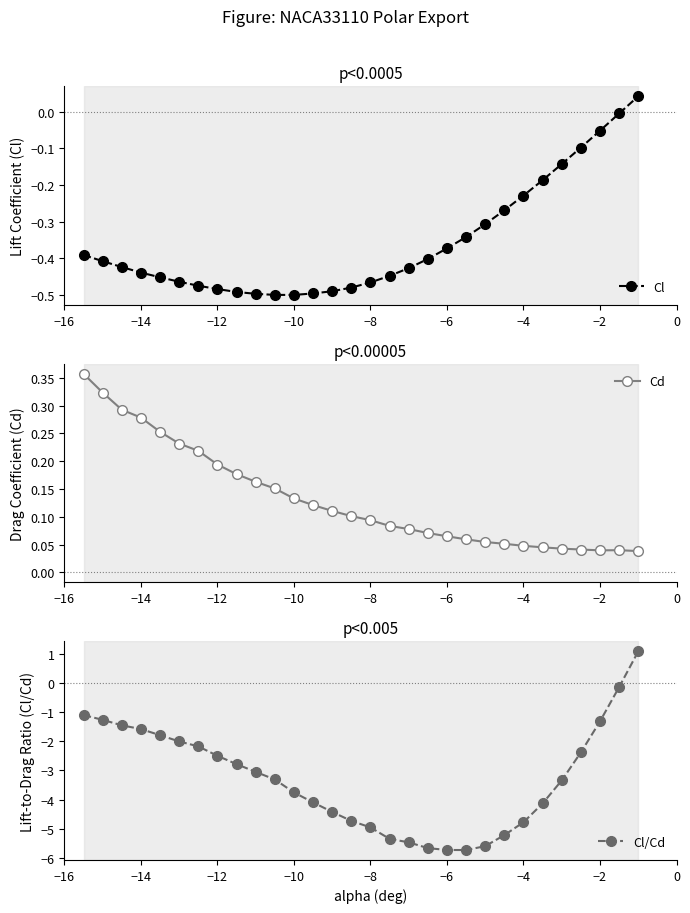

The value of Cl at −10 is -0.8. True or false?

False